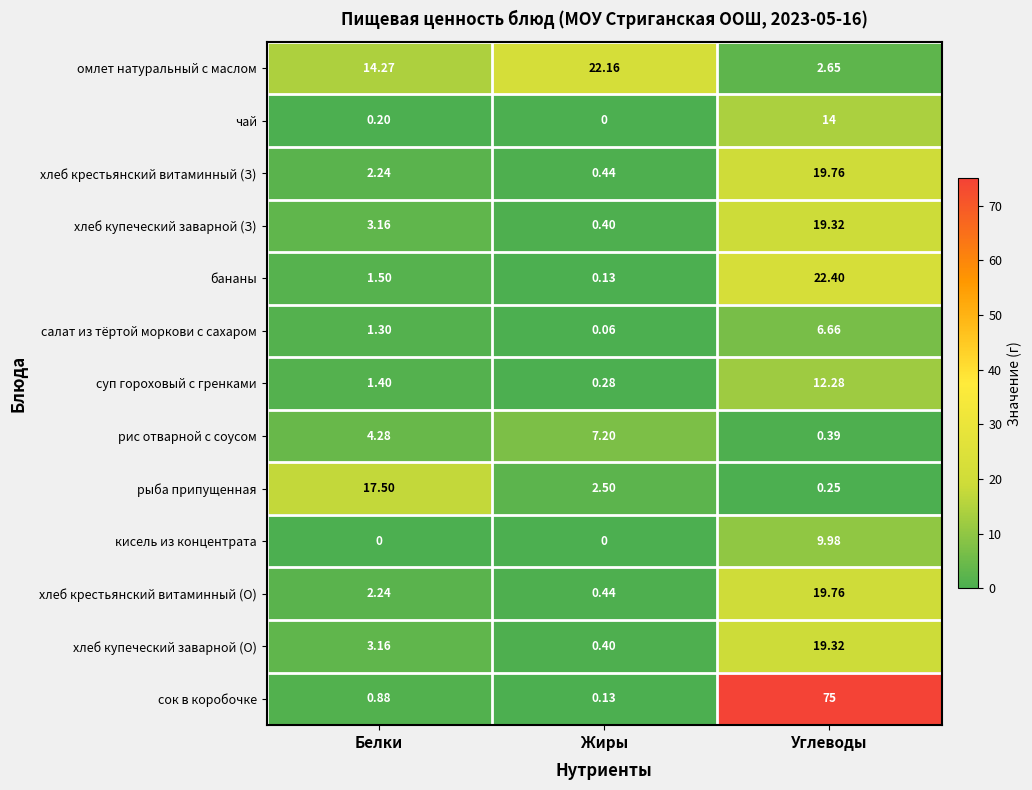

Which series has the largest total across all categories?

сок в коробочке